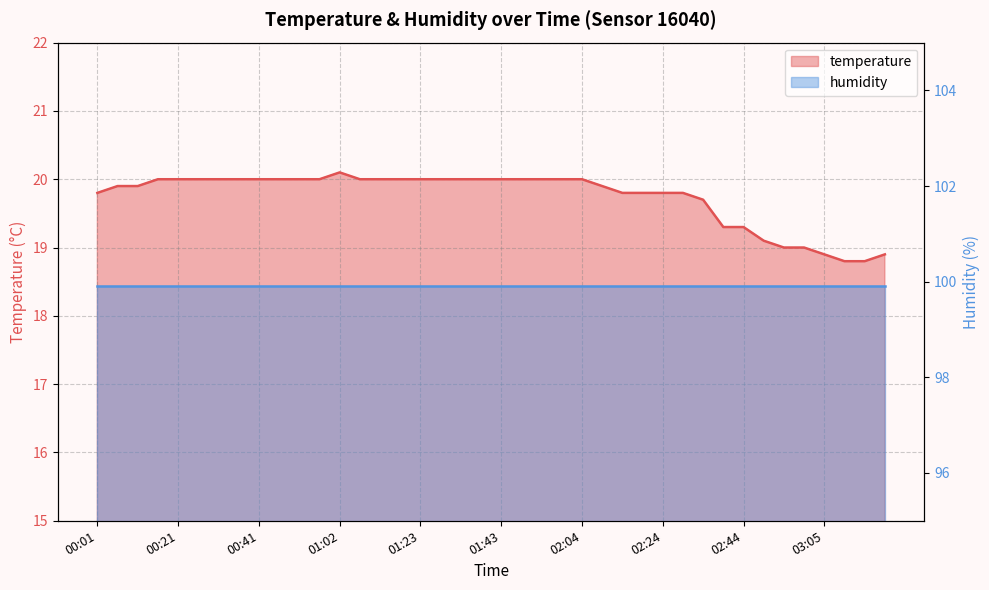

The chart shows a value of 10.0 at 02:34. True or false?

False